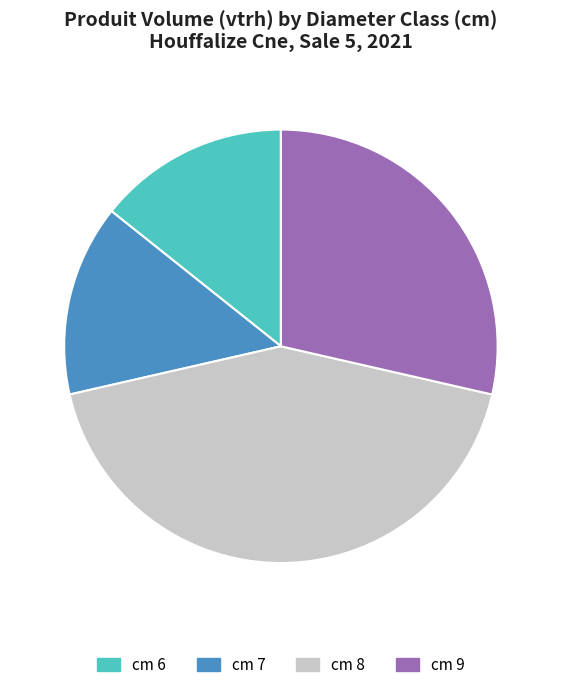

What is the ratio of the value at cm 9 to the value at cm 8?

0.7